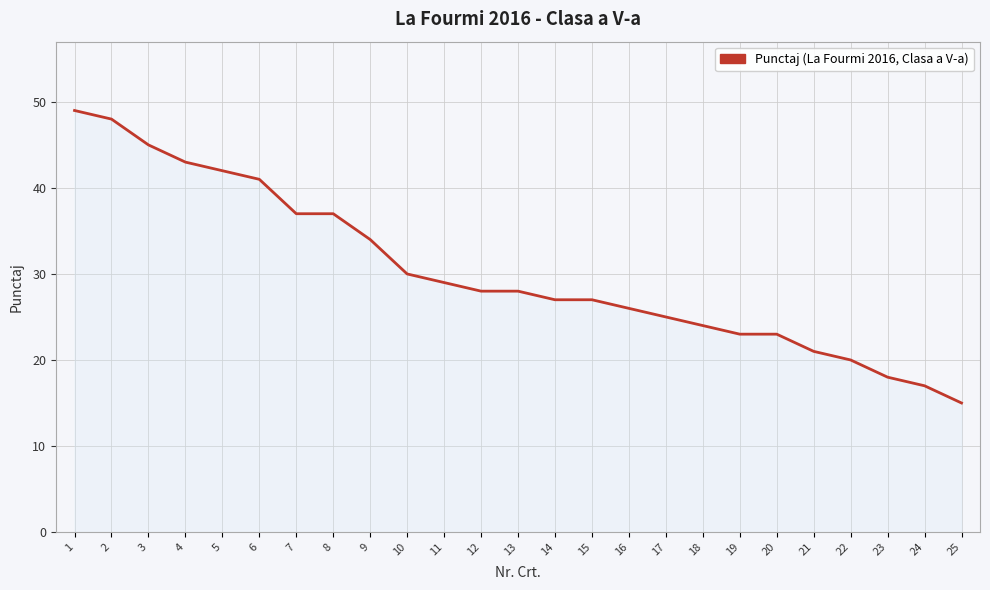

The value at 2 is 48. True or false?

True